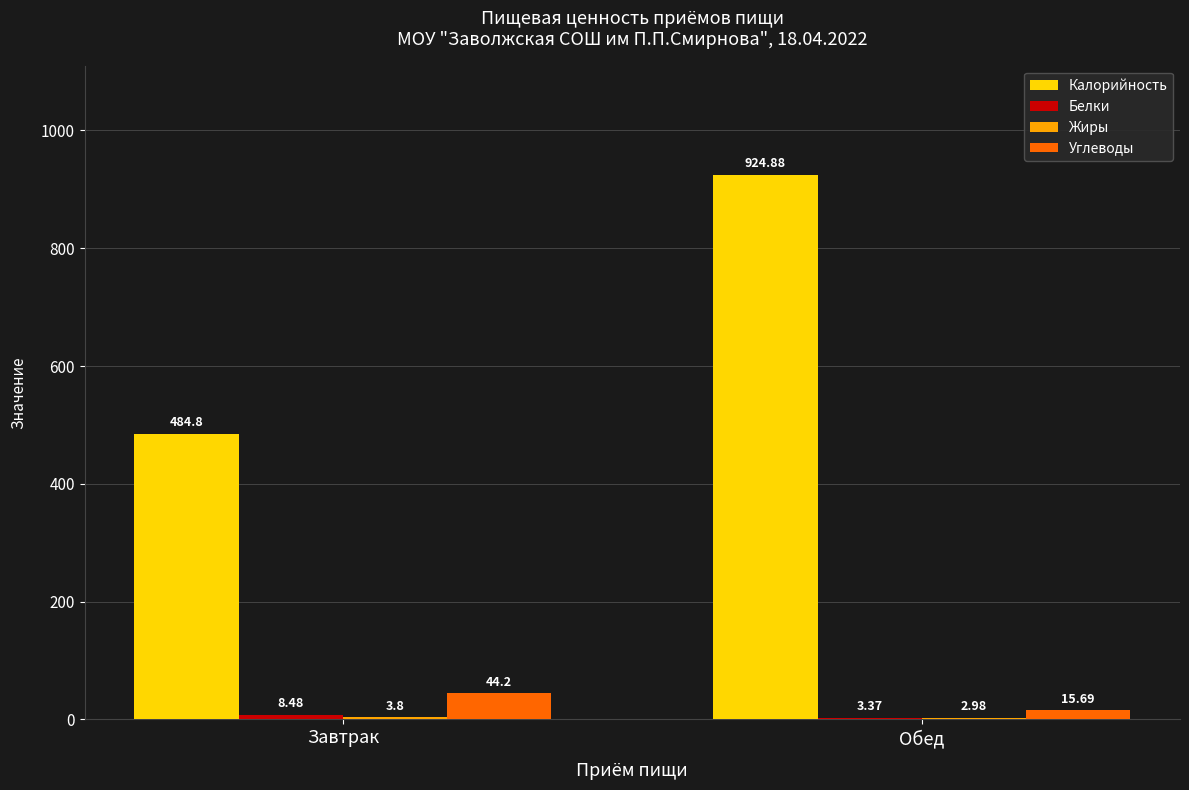

At which category does the chart reach its peak across all series?

Обед